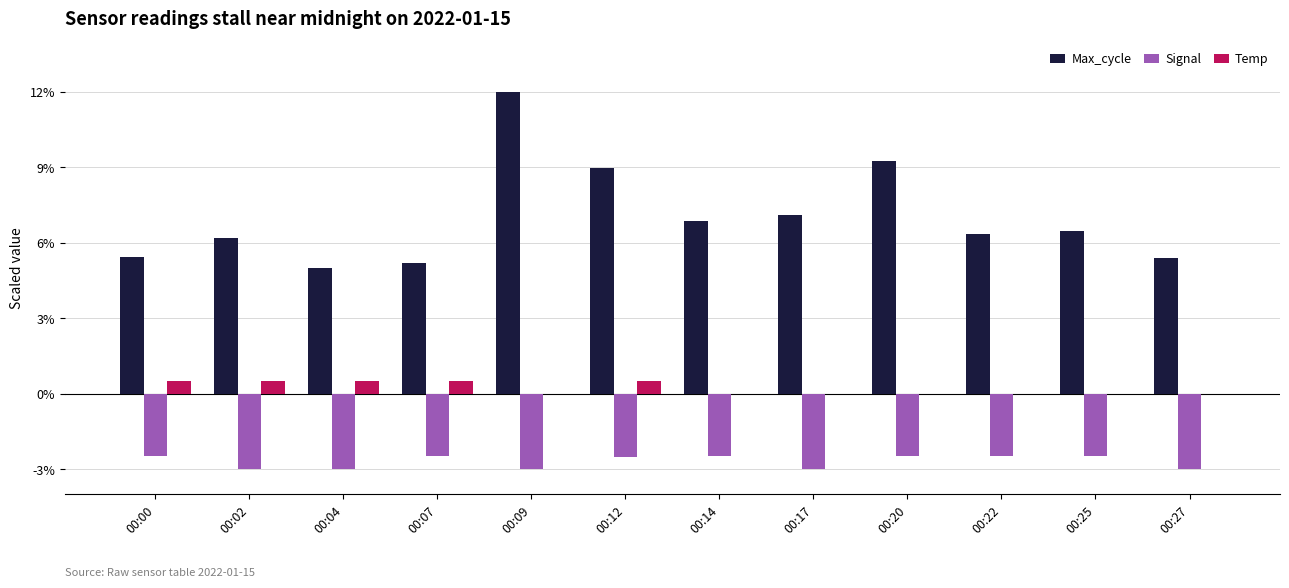

Which series has the largest total across all categories?

Max_cycle